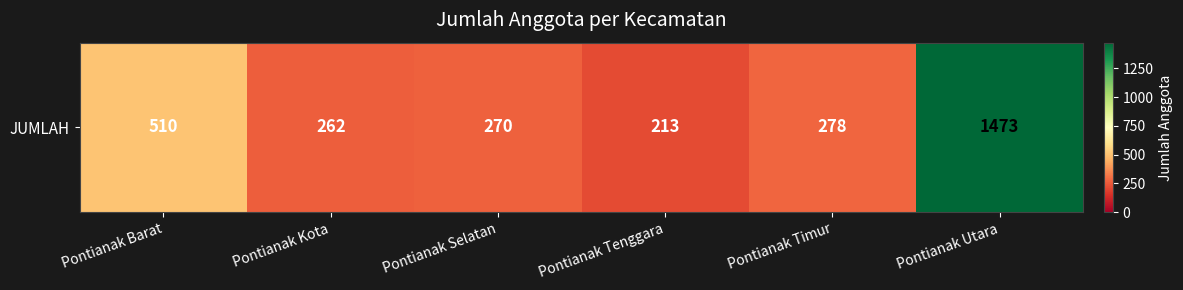

What is the difference between the values at Pontianak Timur and Pontianak Kota?

16